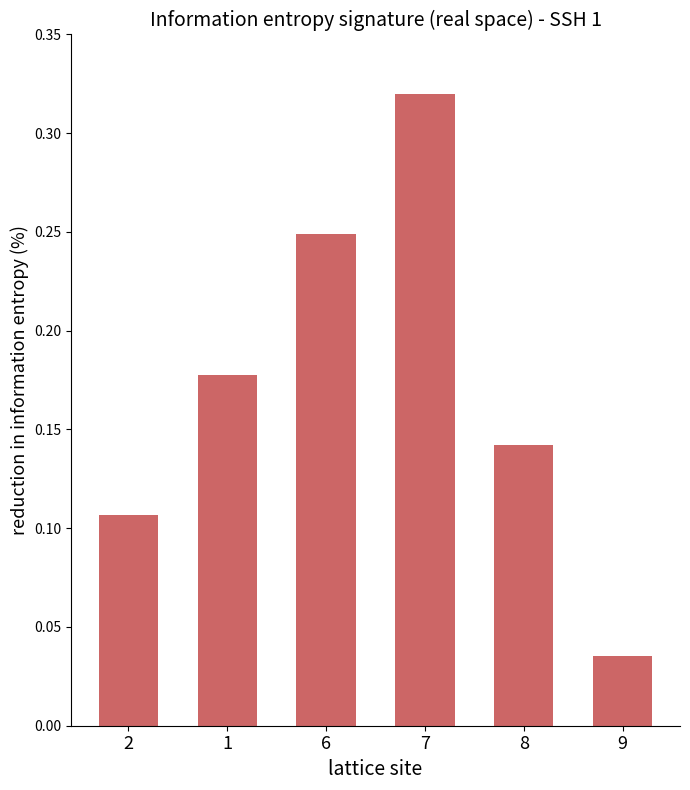

Which category has the lowest value across all series?

9